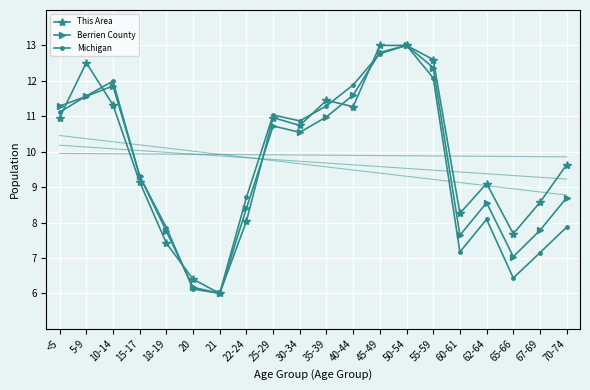

What is the difference between the second highest and minimum values in the Michigan series?

6.8